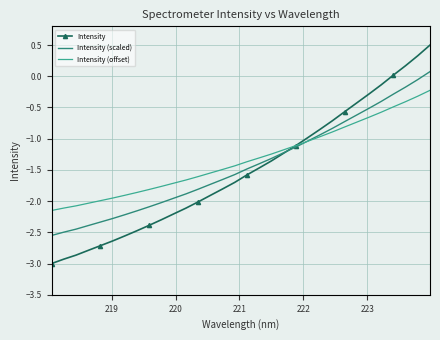

What is the minimum value shown in the chart?

-3.0